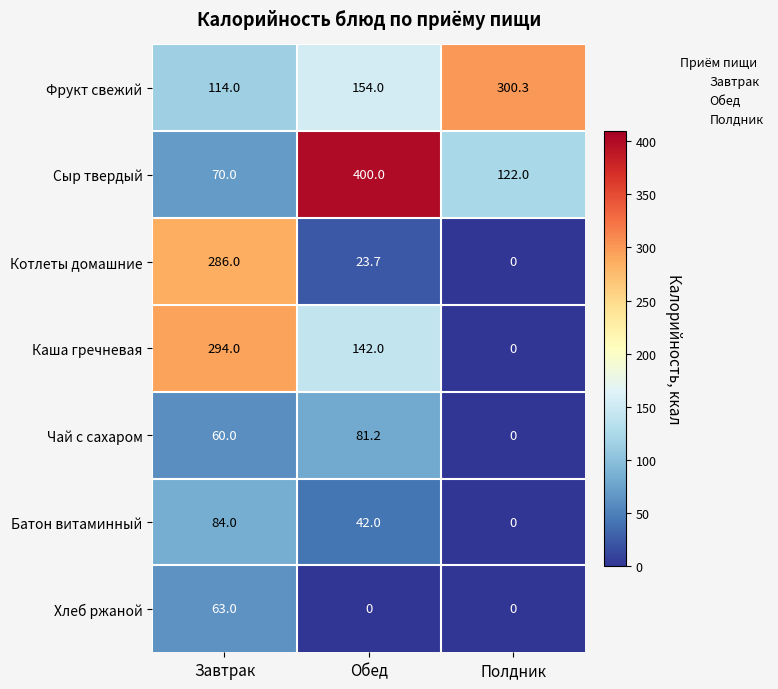

Where is Фрукт свежий nearest to the value 207?

Обед